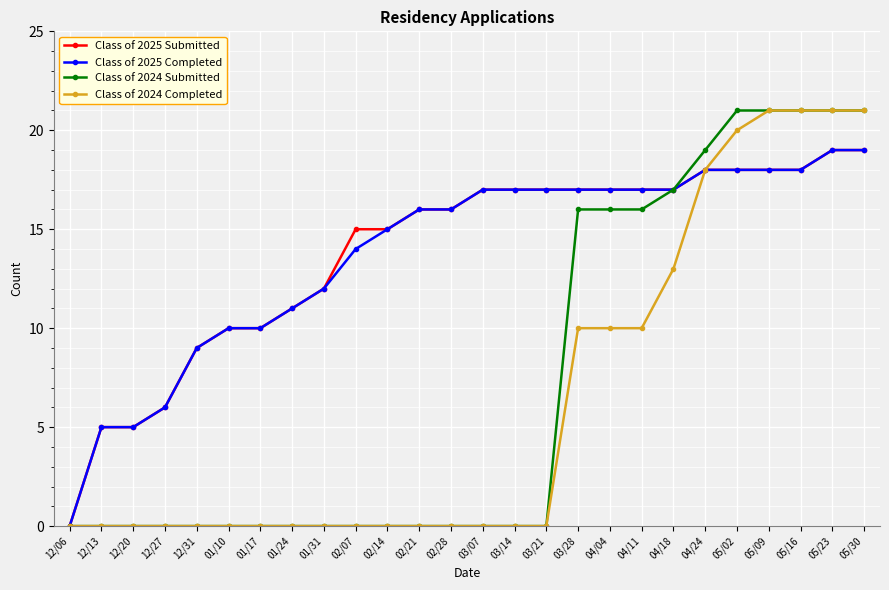

The value of Class of 2025 Completed at 02/28 is 16. True or false?

True